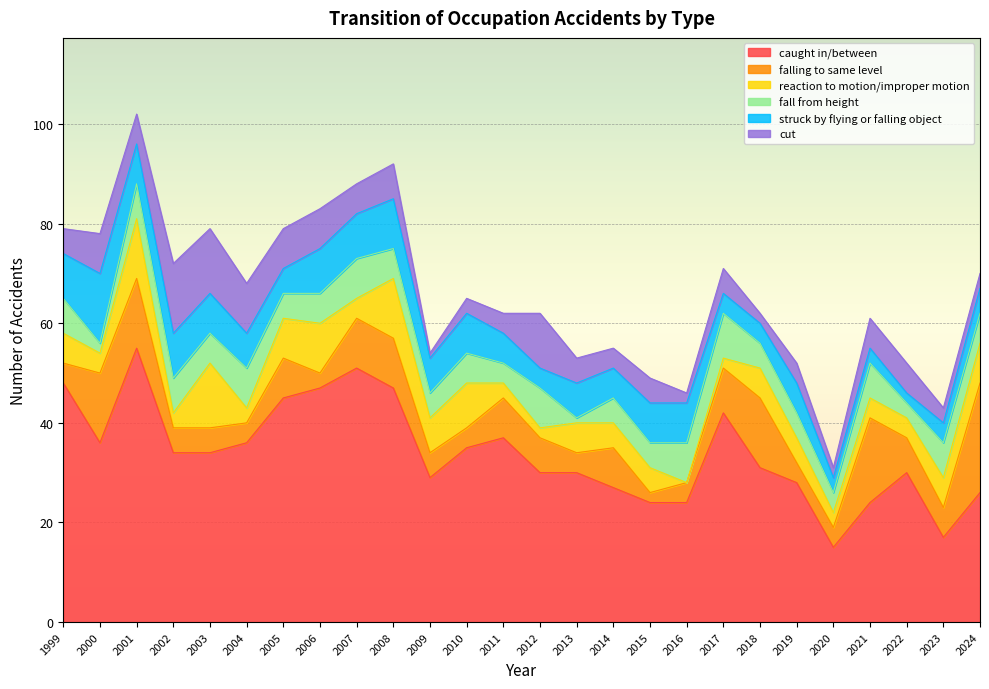

What is the total value across all series at 2014?

55